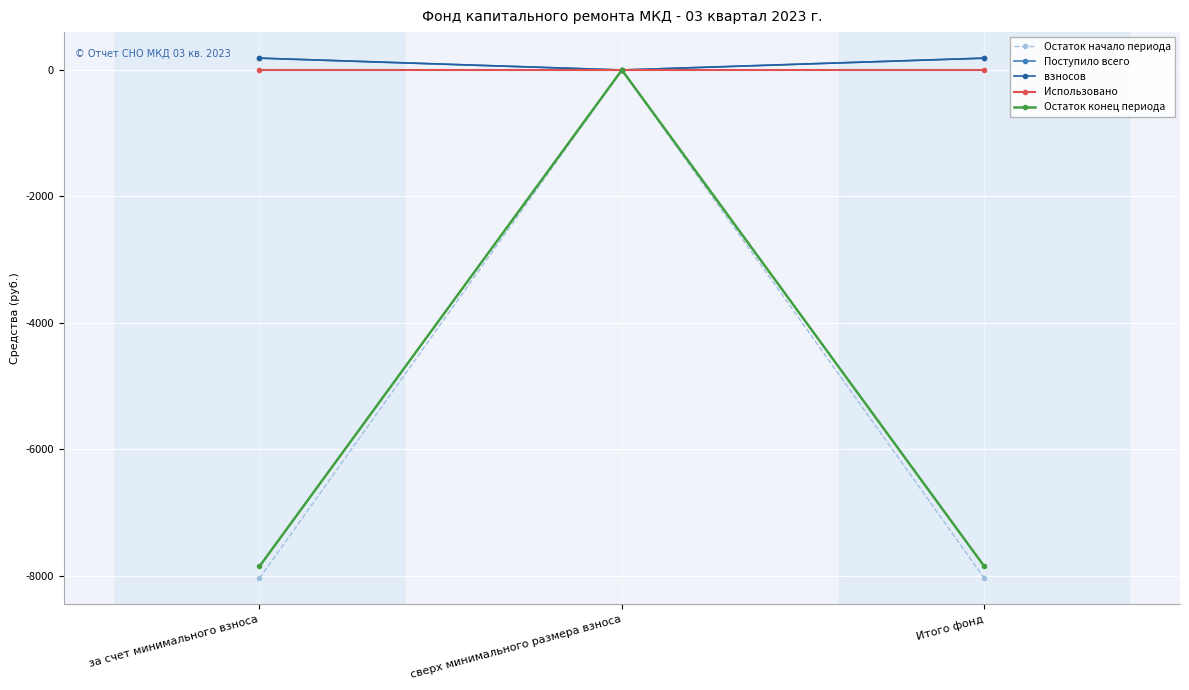

The value of Остаток конец периода at сверх минимального размера взноса is 0.0. True or false?

True